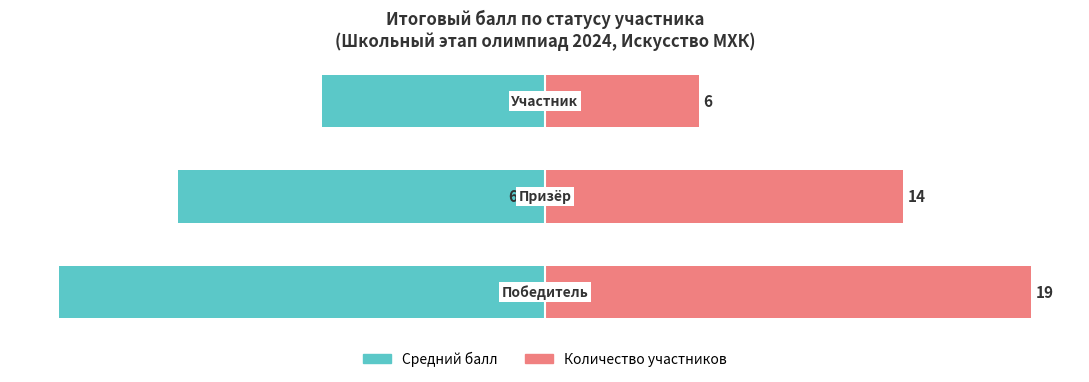

What is the sum of all Средний балл values?

-221.3